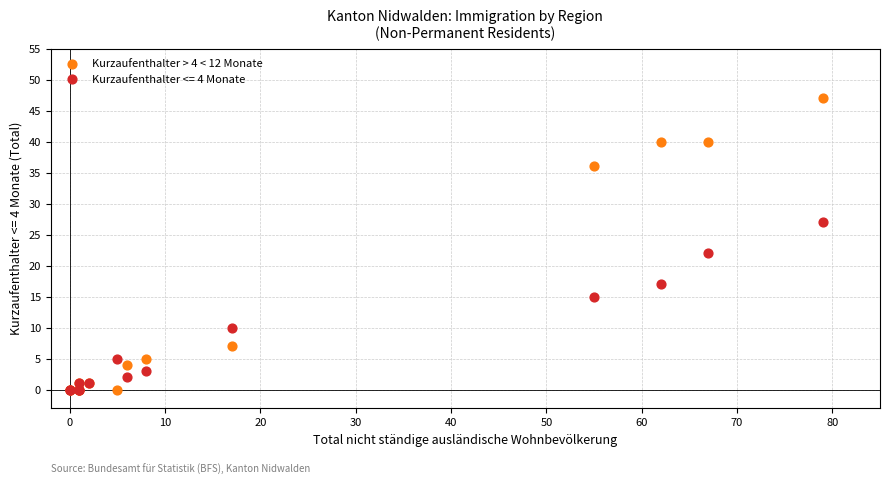

Across all series, what Y value is closest to 23?

22